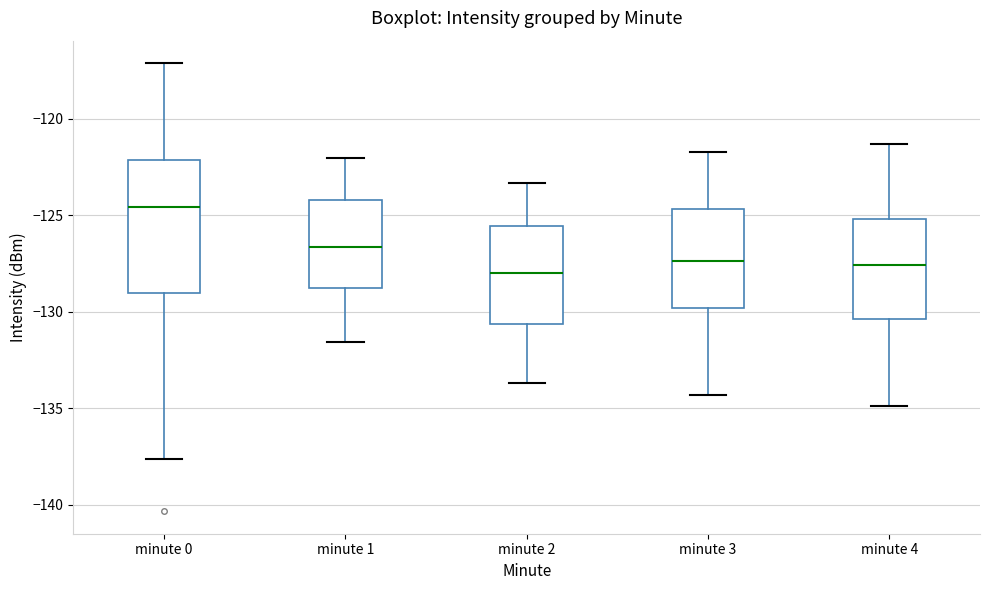

Where does the lower whisker of the box for minute 3 end on the y-axis? The values are not printed on the chart, so give them approximately, as read against the axis.

-134.5